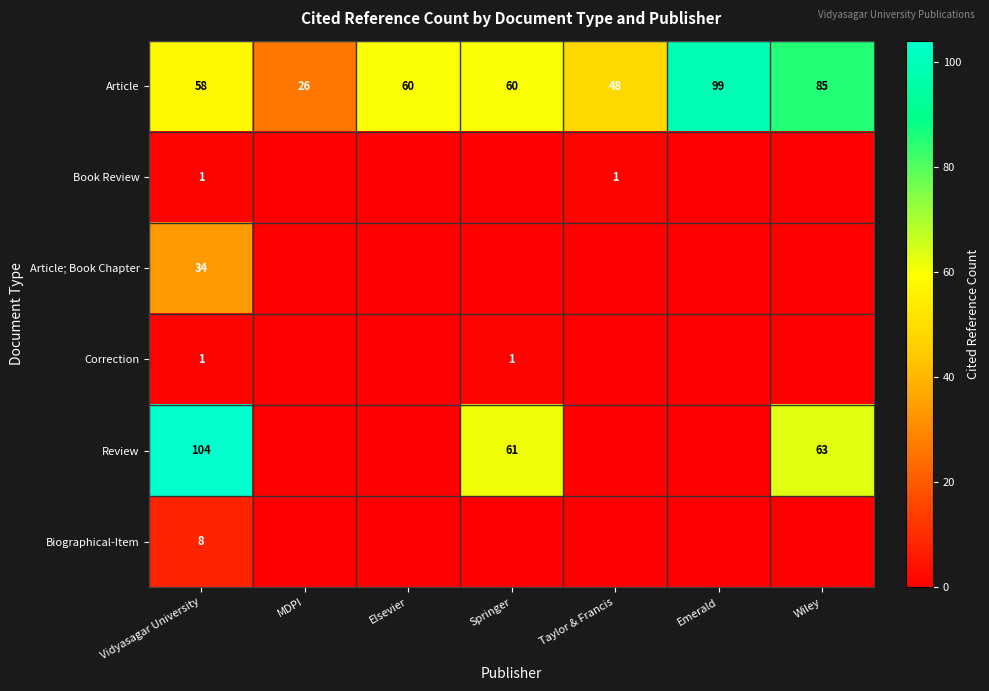

What is the spread (max minus min) of values at Vidyasagar University?

103